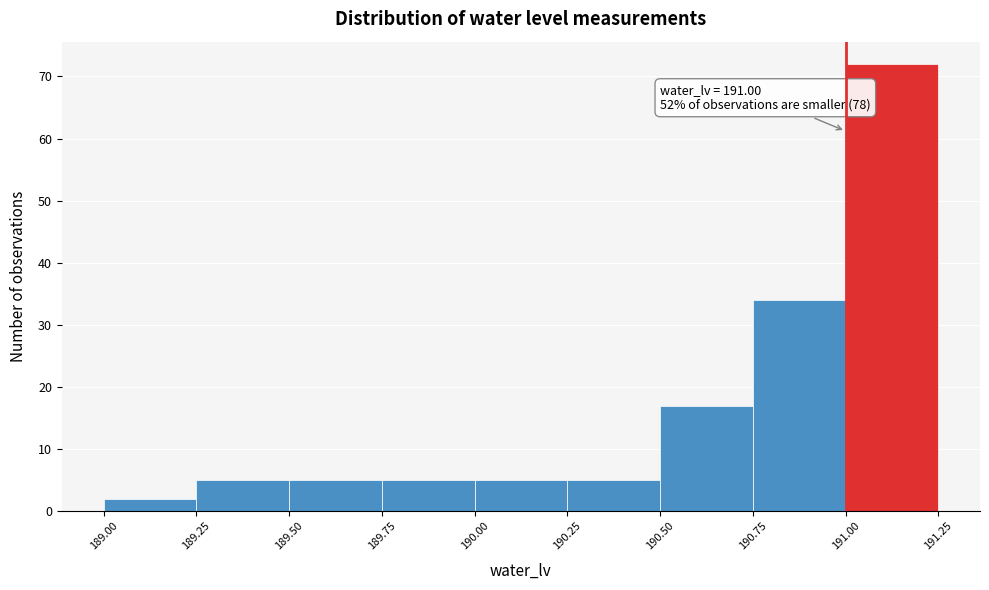

Over which range of the x-axis is the bar tallest?

191.00 to 191.25